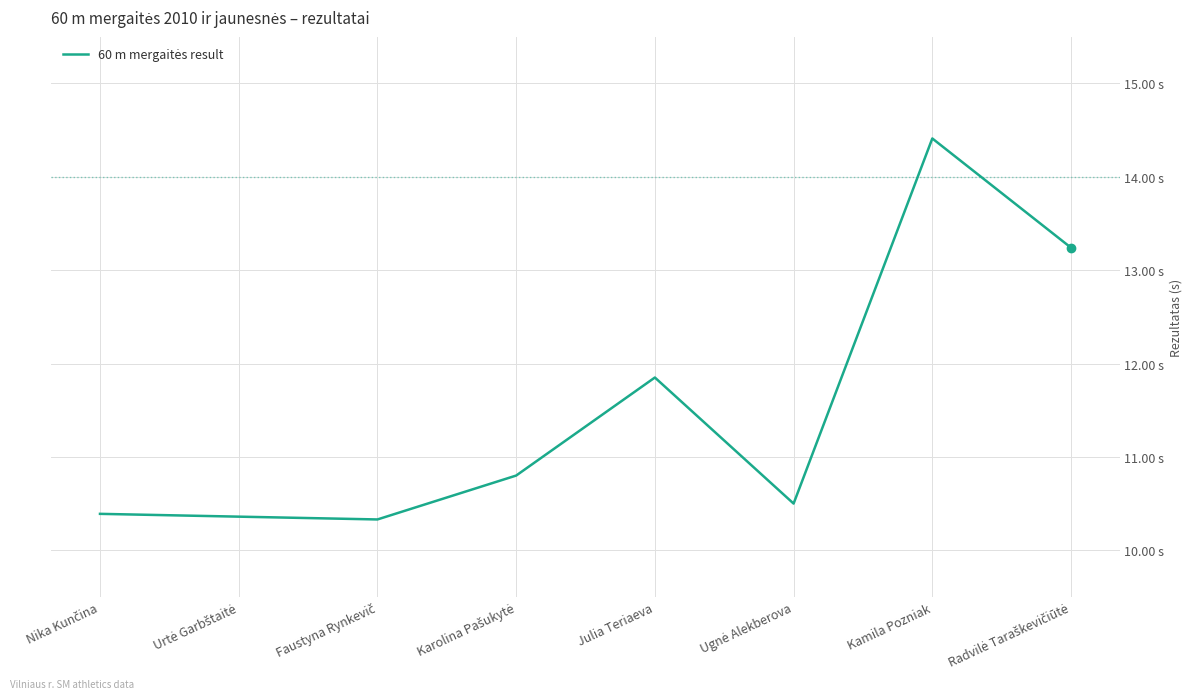

How many interior local valleys (lower than both neighbors) does the data have?

2